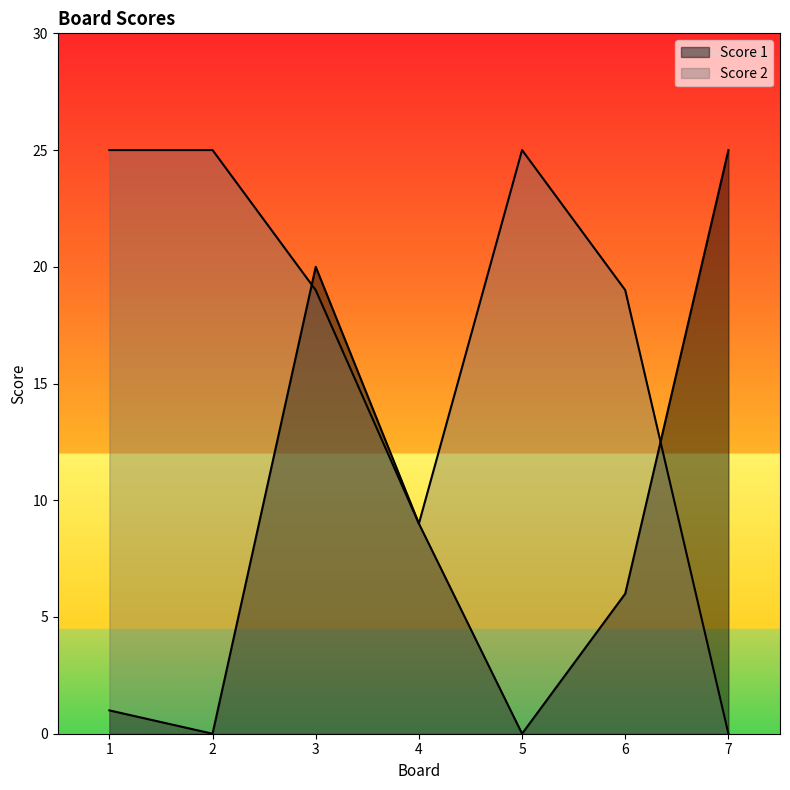

At which category does Score 1 reach its first local peak?

3